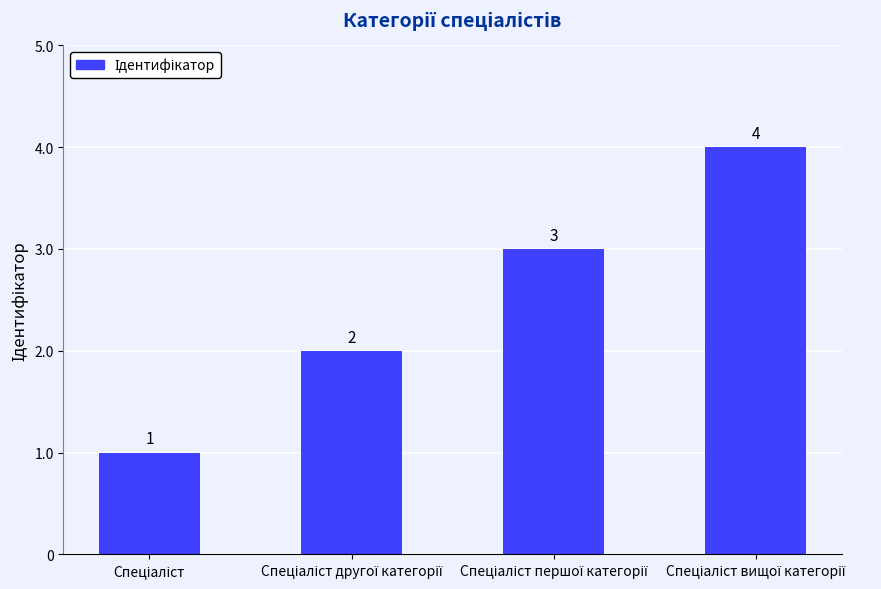

What is the greatest value displayed?

4